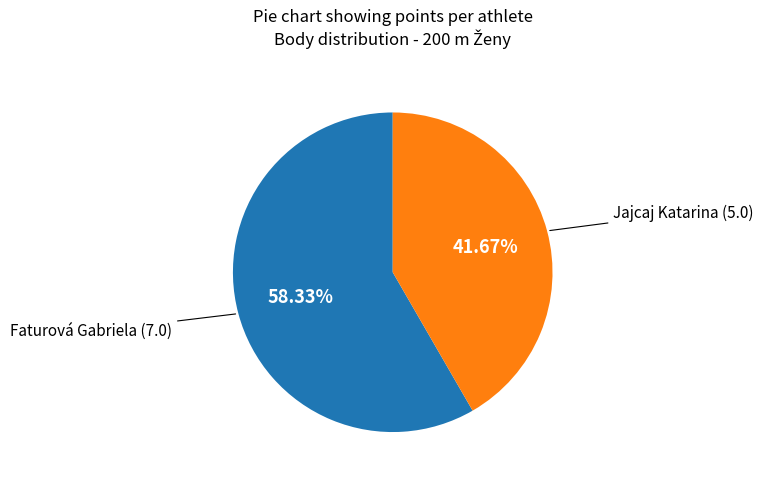

How many slices are in this pie chart?

2